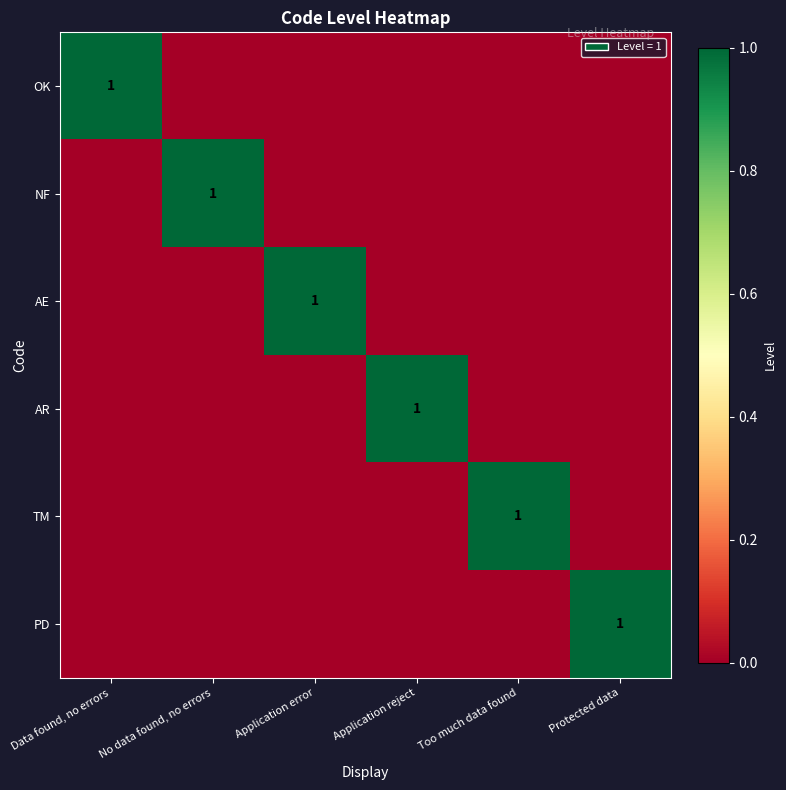

Is it true that PD equals 1 at Protected data?

True